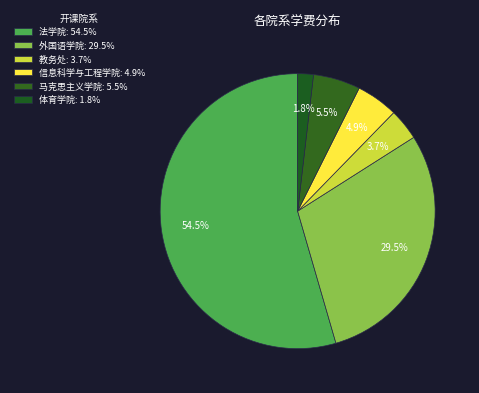

How many slices are in this pie chart?

6